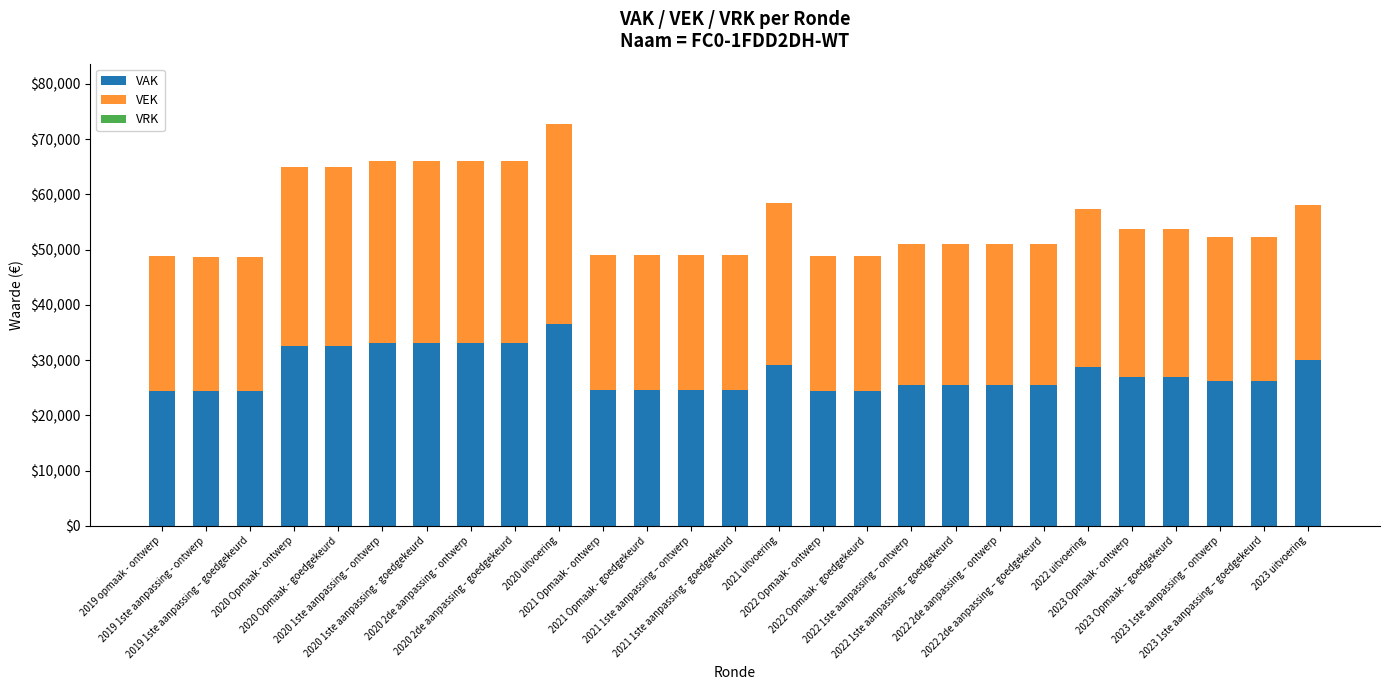

What is the highest value of the VAK series?

36583